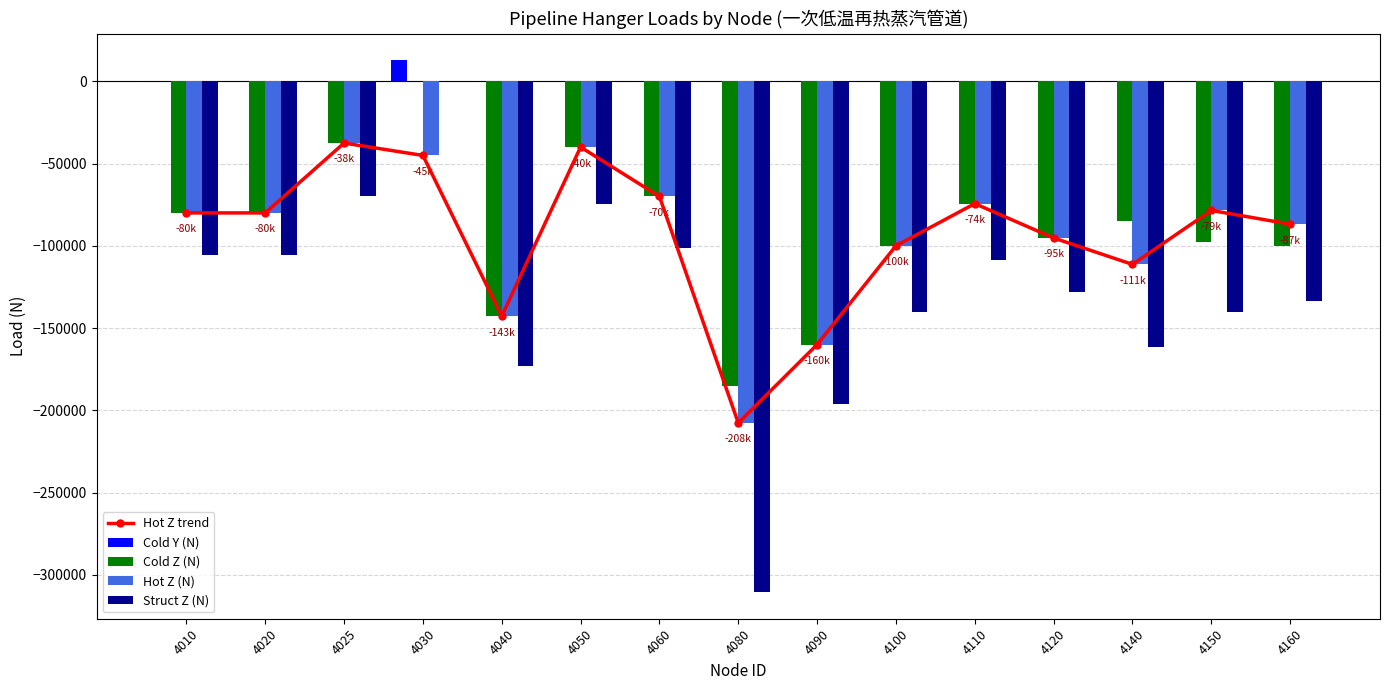

What is the value of the Cold Z (N) bar at the 14th from the left?

-97759